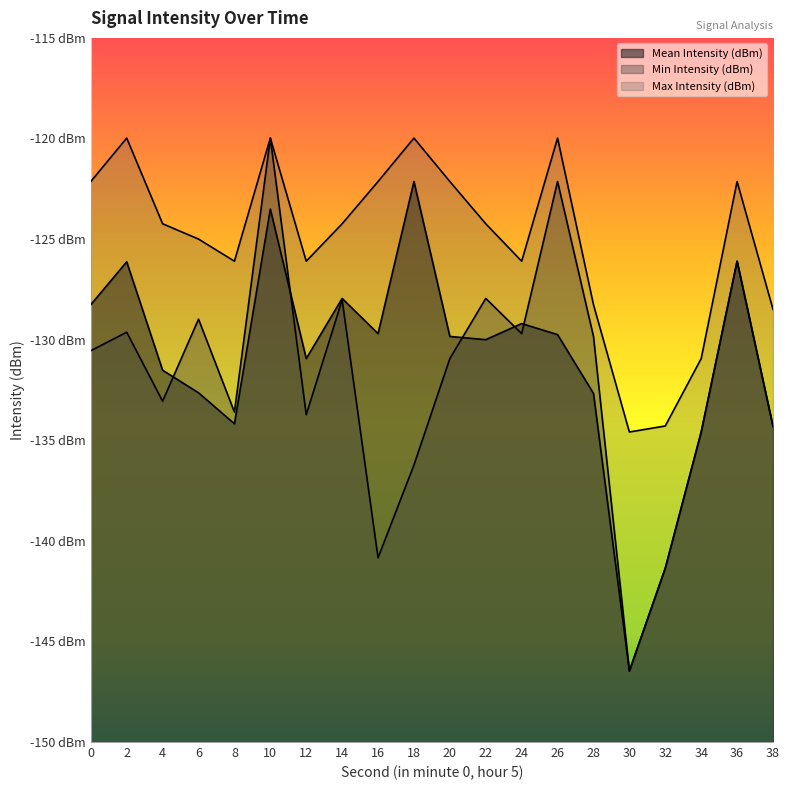

What is the spread (max minus min) of values at 10?

3.5